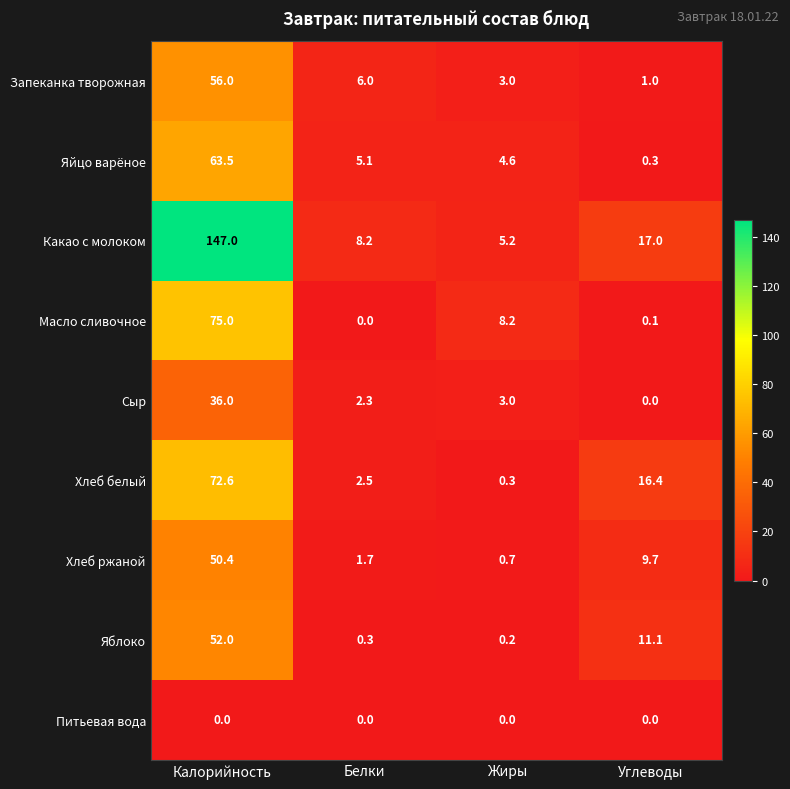

What is the sum of the Яблоко values at Белки and Калорийность?

52.3